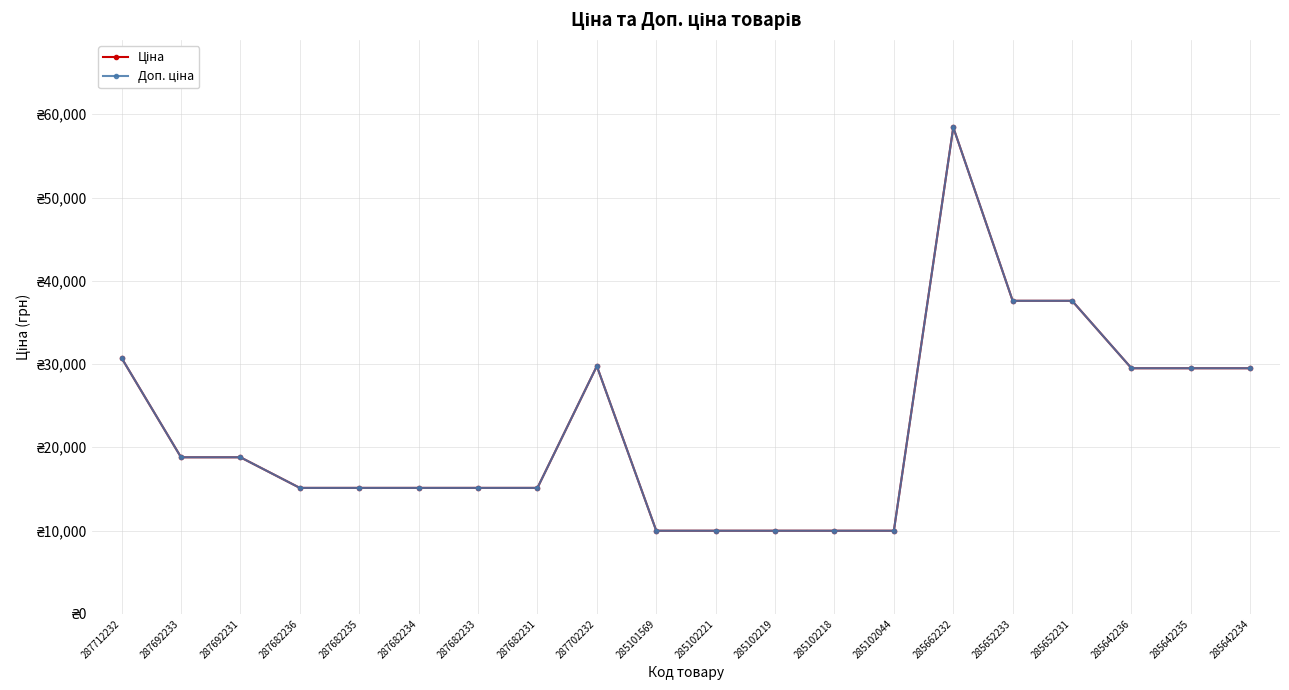

At which category is the sum across all series the highest?

285662232